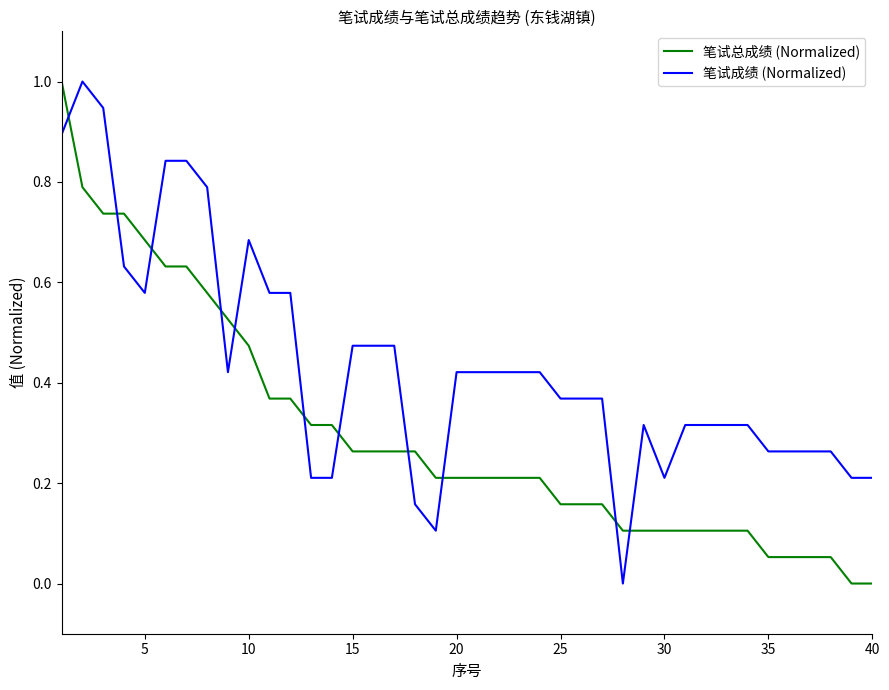

Which series has the largest total across all categories?

笔试成绩 (Normalized)